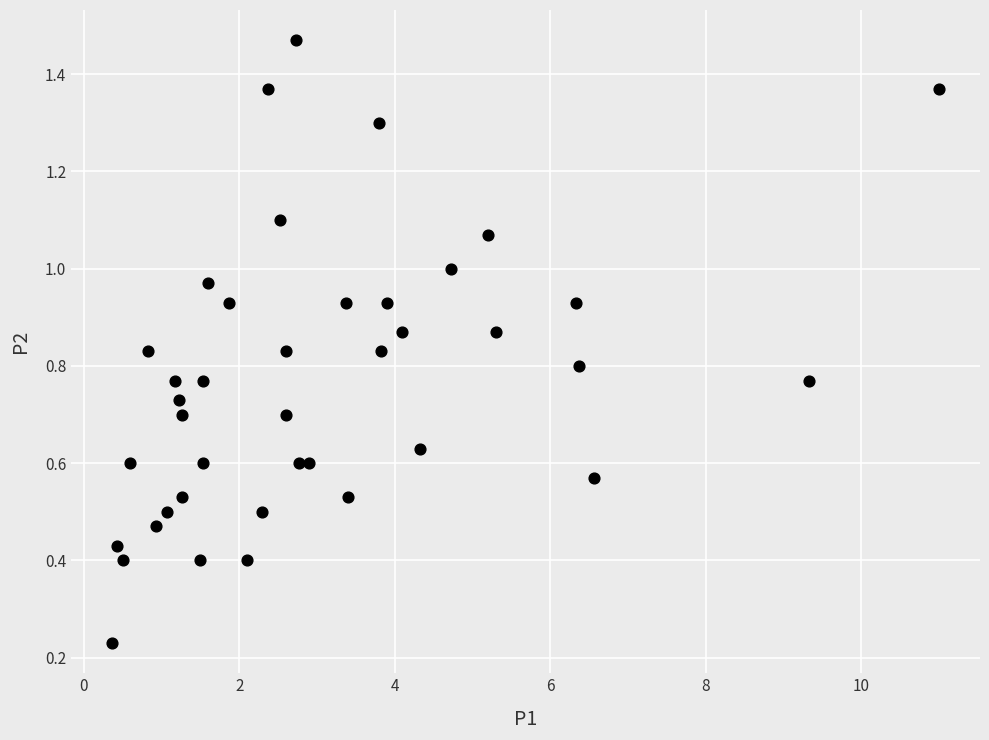

What is the range of X values (max minus min)?

10.6